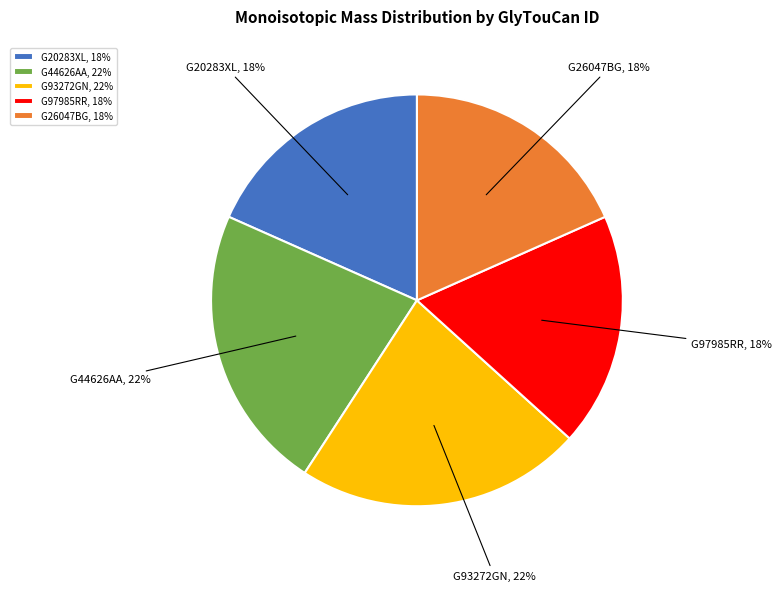

Is G26047BG the majority of the pie?

No